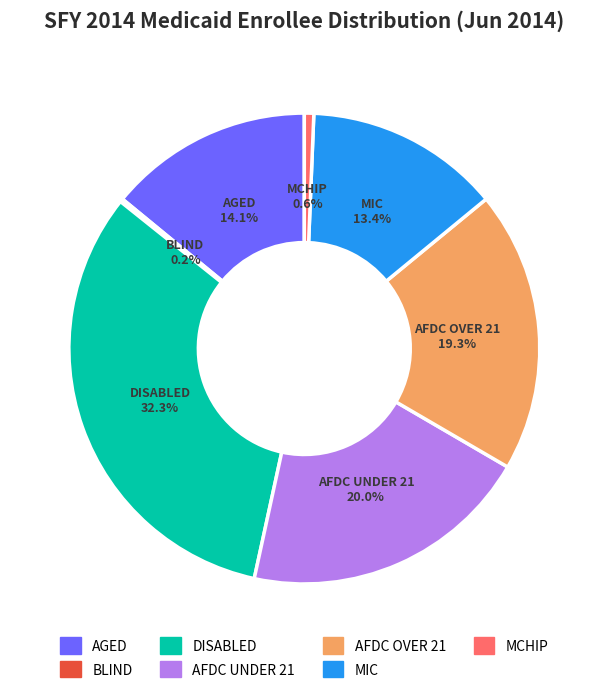

Is DISABLED the majority of the pie?

No